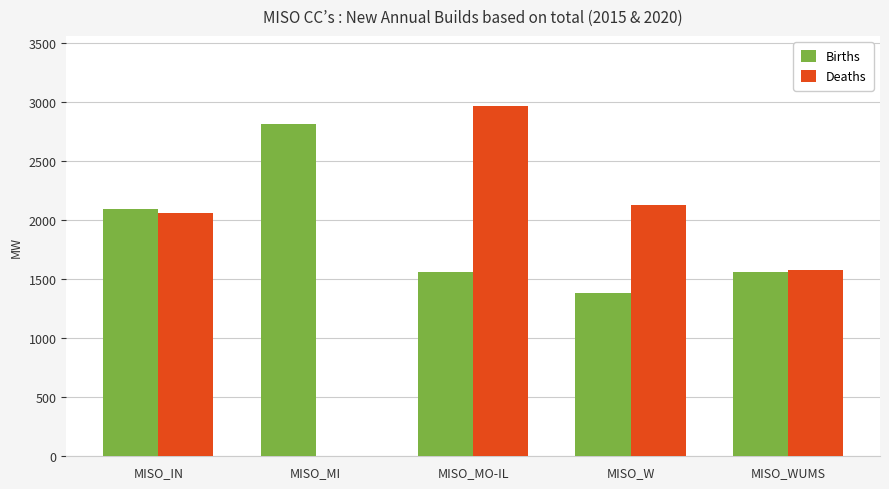

The value of Deaths at MISO_W is 2126.3. True or false?

True